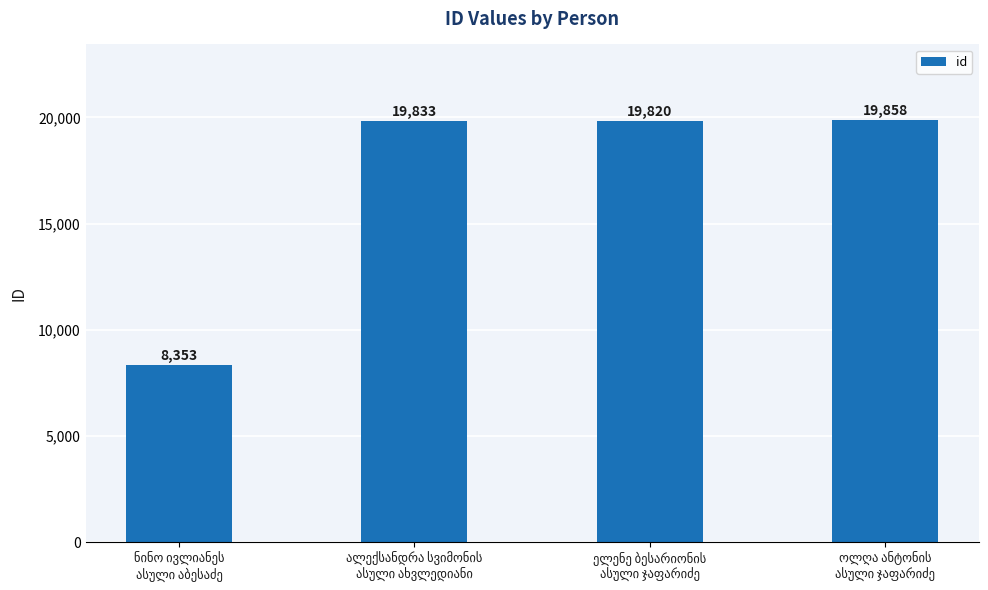

What is the sum of all values?

67864